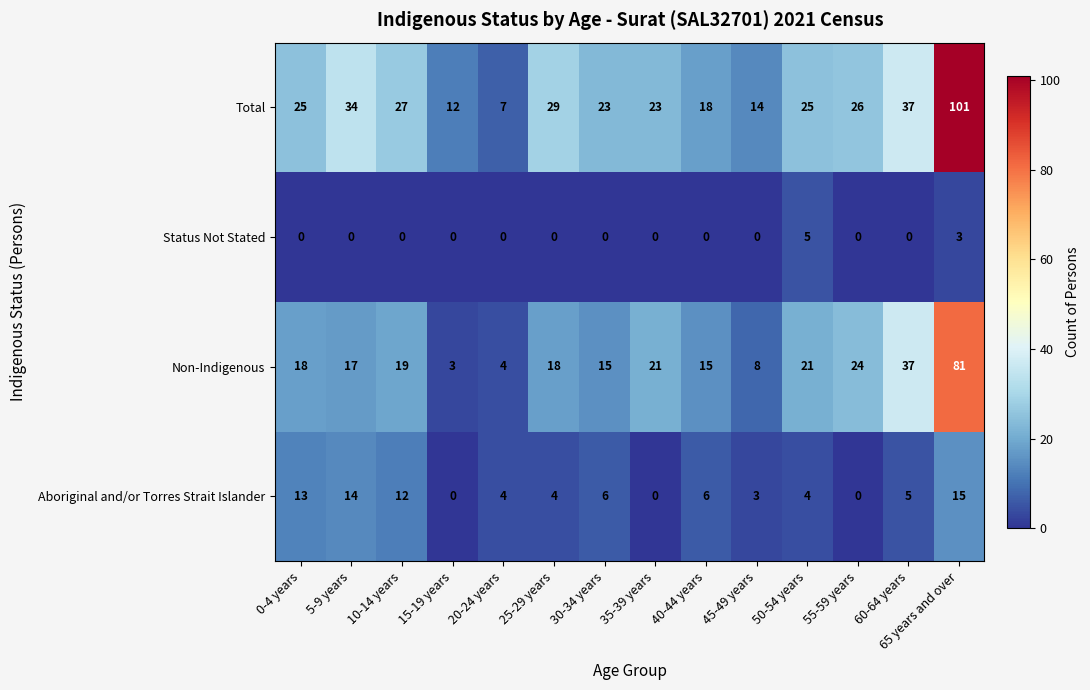

At which label does Aboriginal and/or Torres Strait Islander reach its peak?

65 years and over